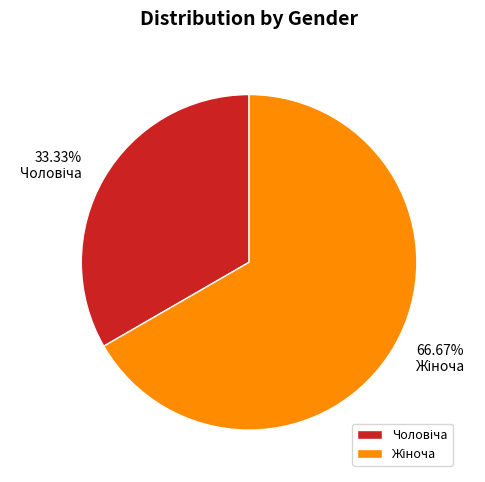

Is there a majority slice in this chart?

Yes